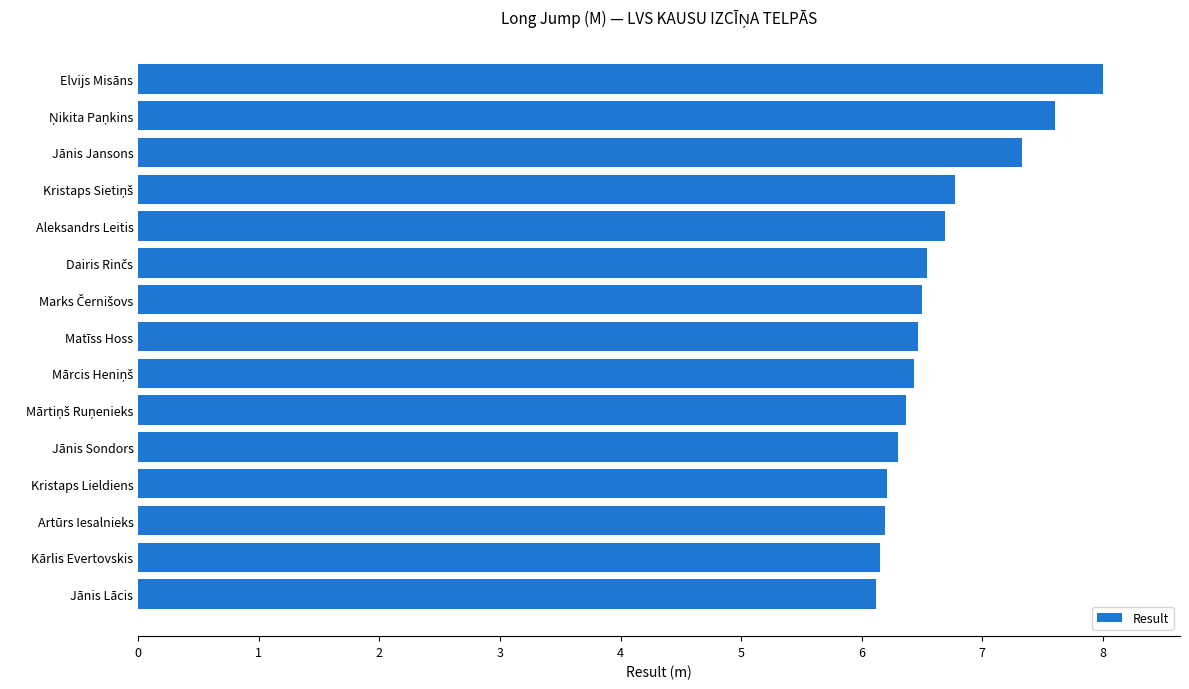

Approximately how many times larger is the value at Jānis Sondors compared to Artūrs Iesalnieks?

1.0